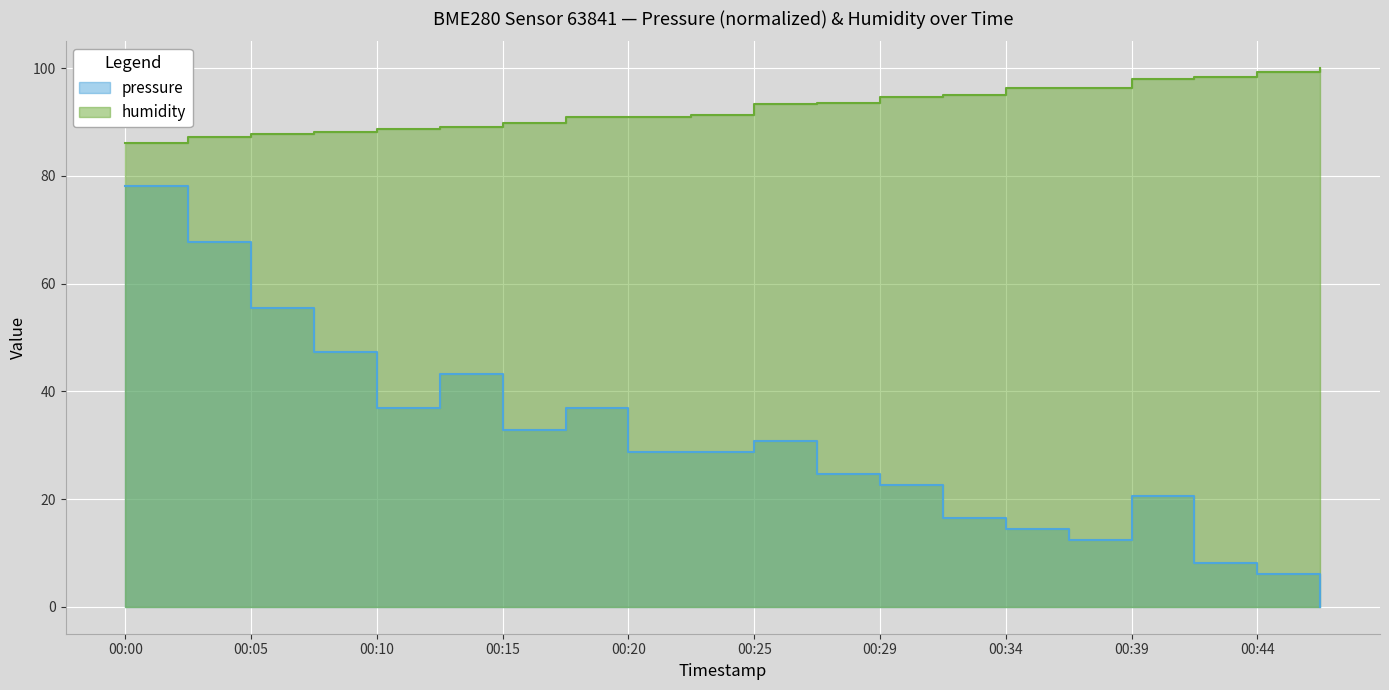

Reading left to right, what are all the values shown in this chart?

pressure: 78.1	67.8	55.5	47.2	37.0	43.2	32.9	37.0	28.8	28.8	30.8	24.7	22.6	16.4	14.4	12.4	20.6	8.2	6.2	0.0
humidity: 86.0	87.3	87.9	88.1	88.8	89.2	89.9	90.9	91.0	91.3	93.4	93.5	94.7	95.0	96.3	96.4	98.1	98.4	99.3	100.0